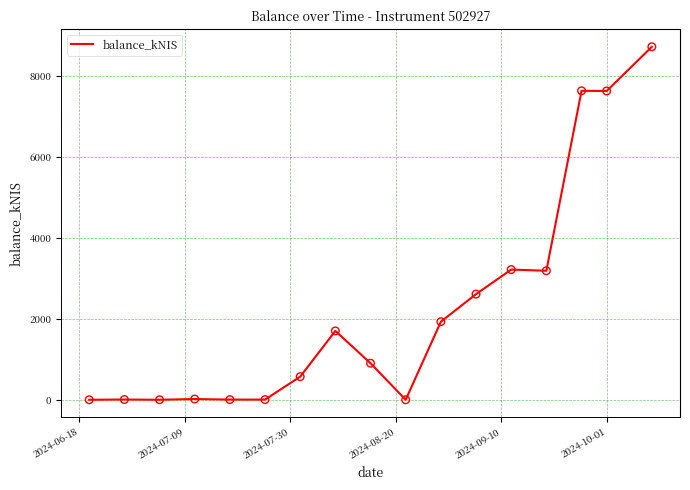

What is the difference between the maximum and minimum values?

8730.2